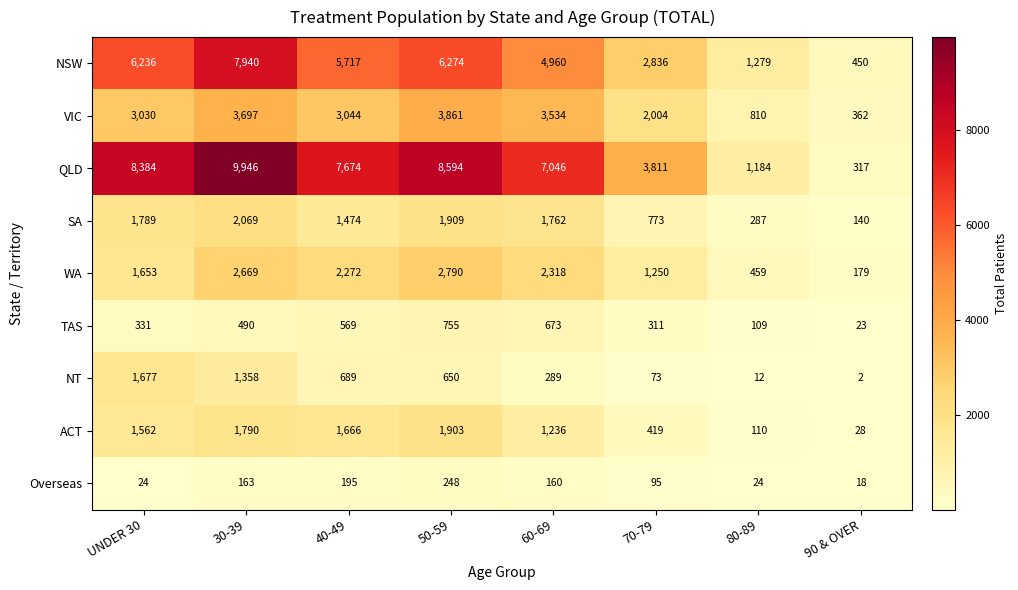

Rank the series by their maximum value, from highest to lowest.

QLD, NSW, VIC, WA, SA, ACT, NT, TAS, Overseas